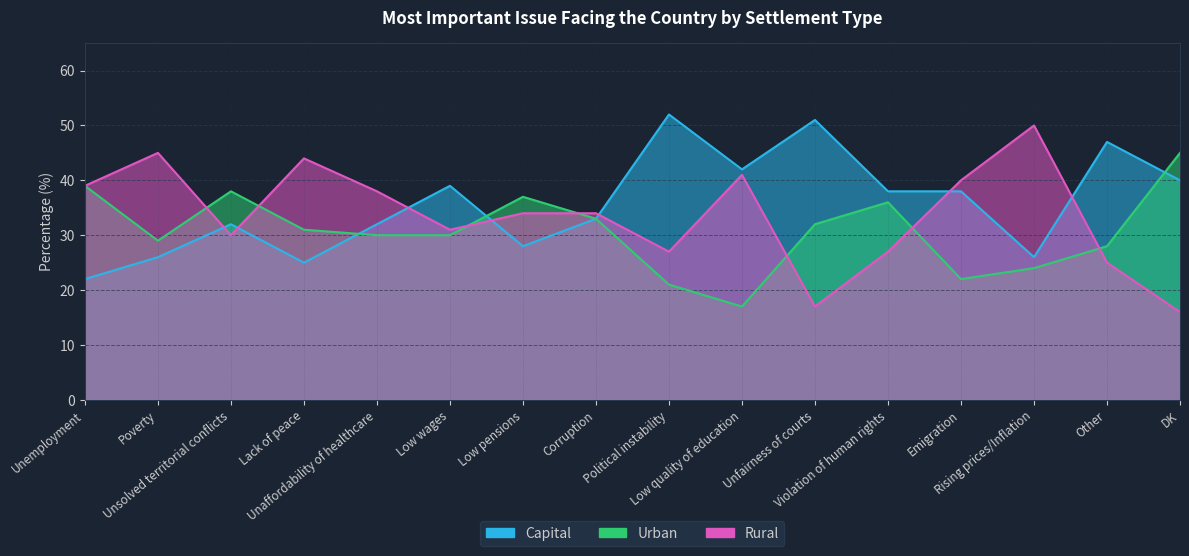

What is the approximate value of Urban at Emigration?

22